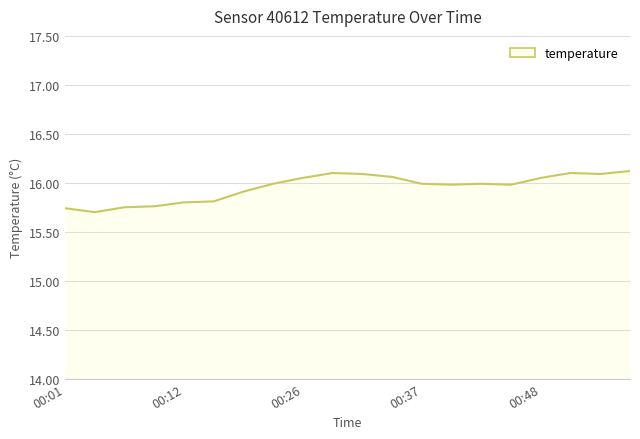

What is the difference between the maximum and minimum values?

0.4